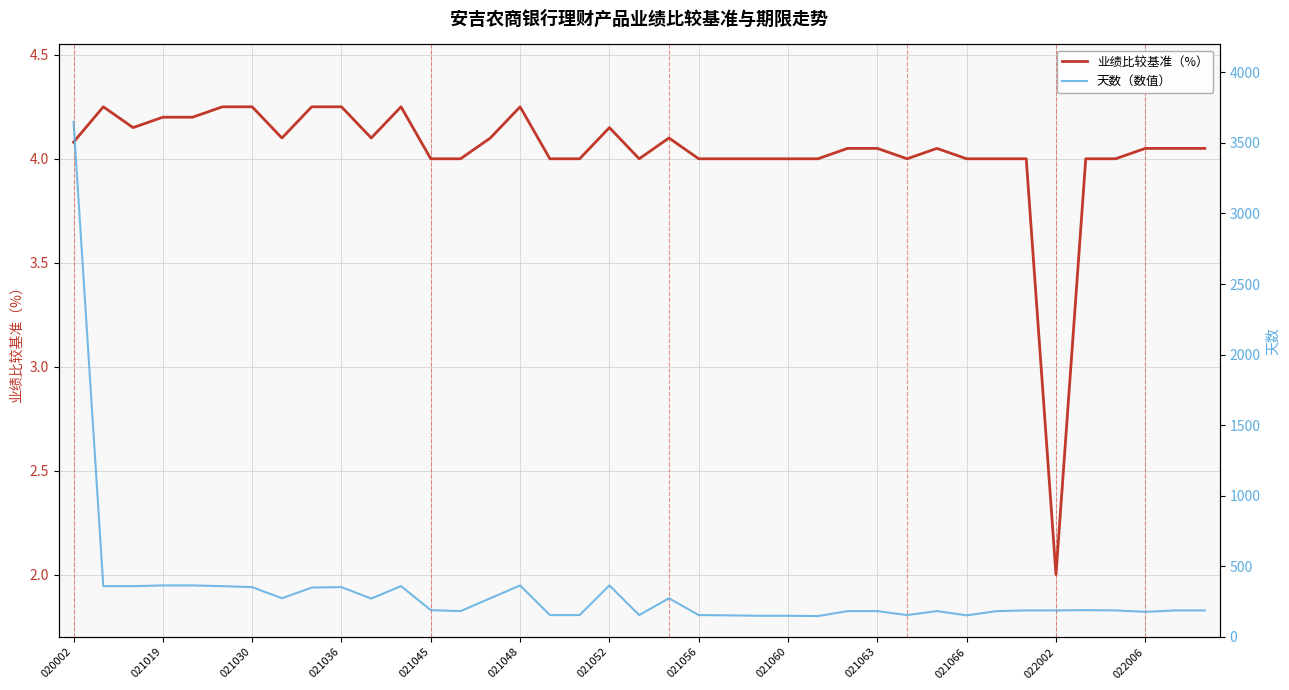

Which label corresponds to the largest value in the chart?

020002